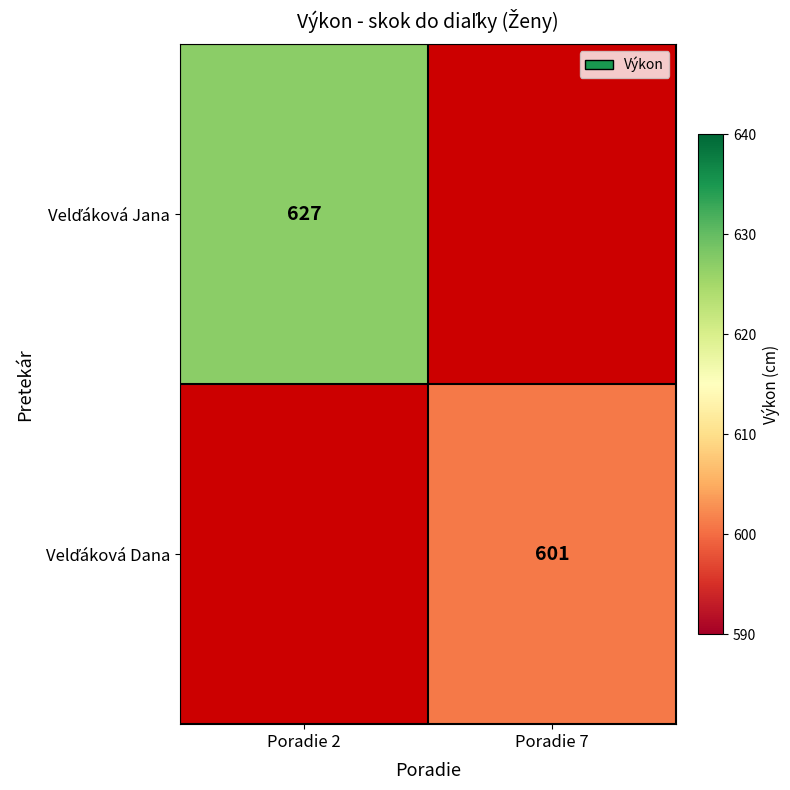

Is the value of Velďáková Dana at Poradie 7 greater than the value of Velďáková Jana at Poradie 7?

No